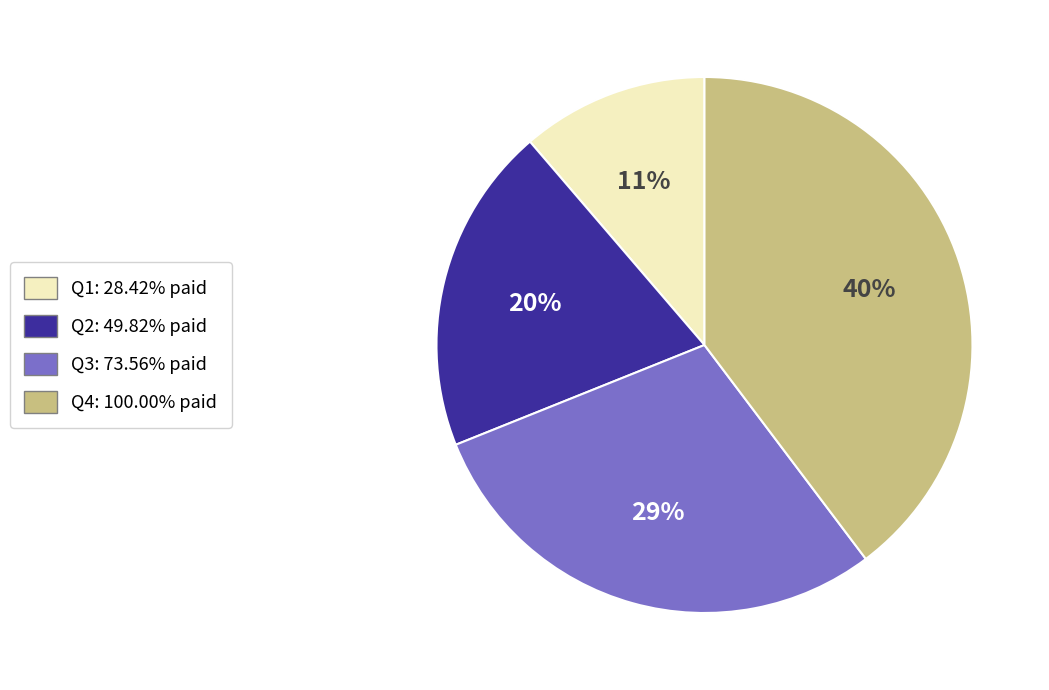

The Q4 slice represents 49% of the pie. True or false?

False